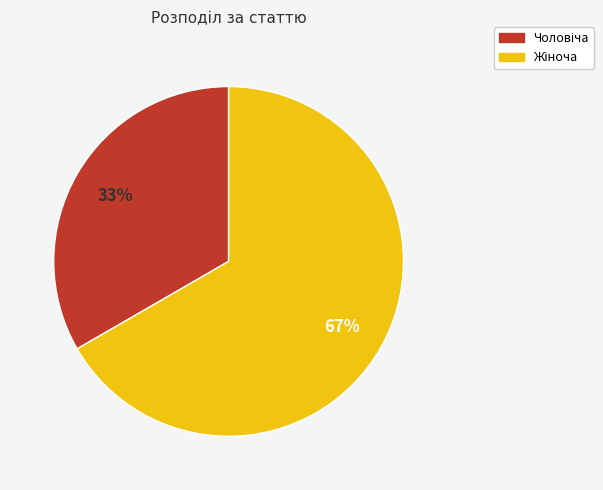

How many slices are in this pie chart?

2